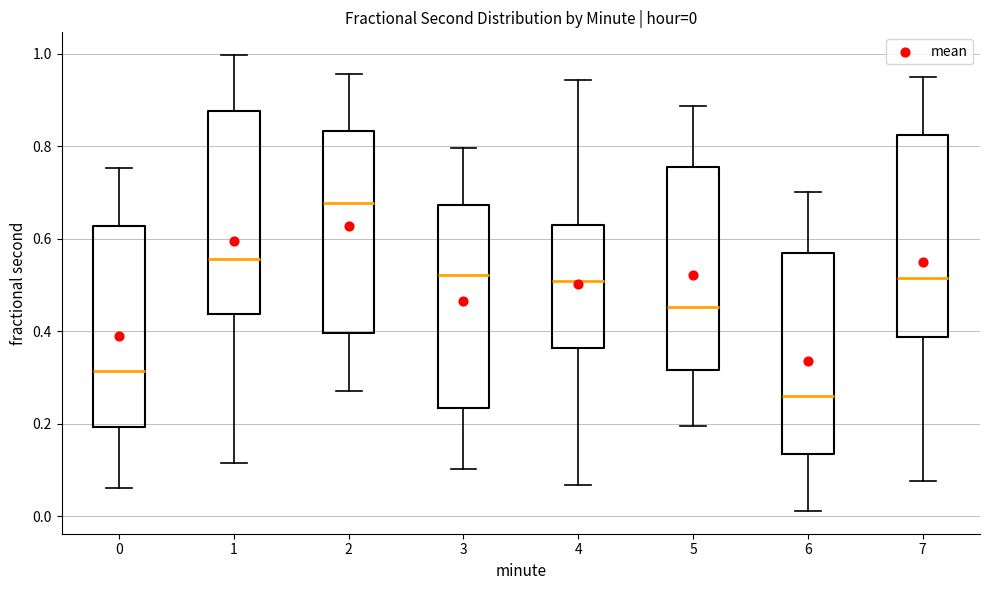

Which box has the highest median line?

2